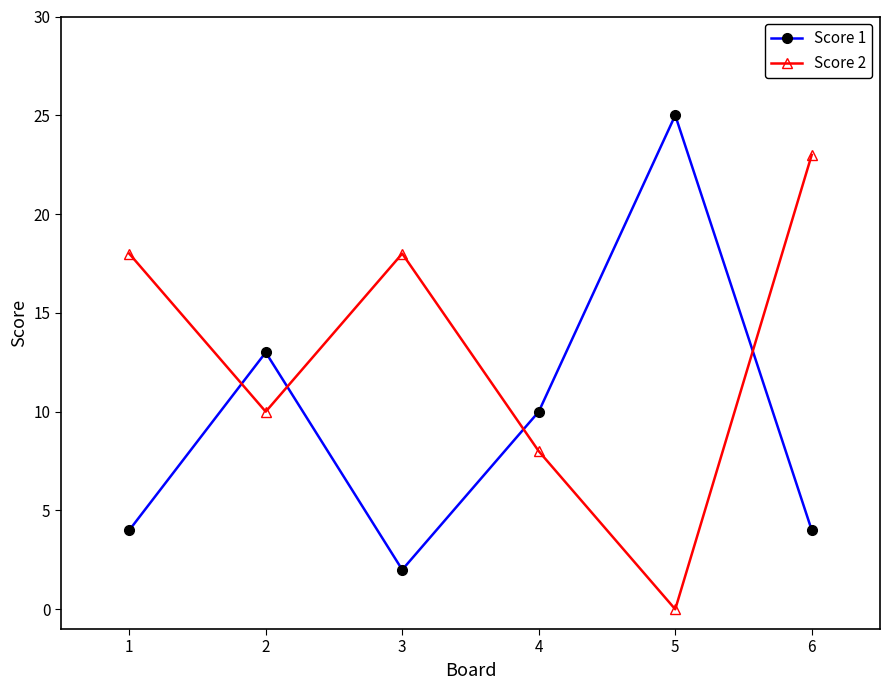

How many intersections are there between Score 1 and Score 2?

4